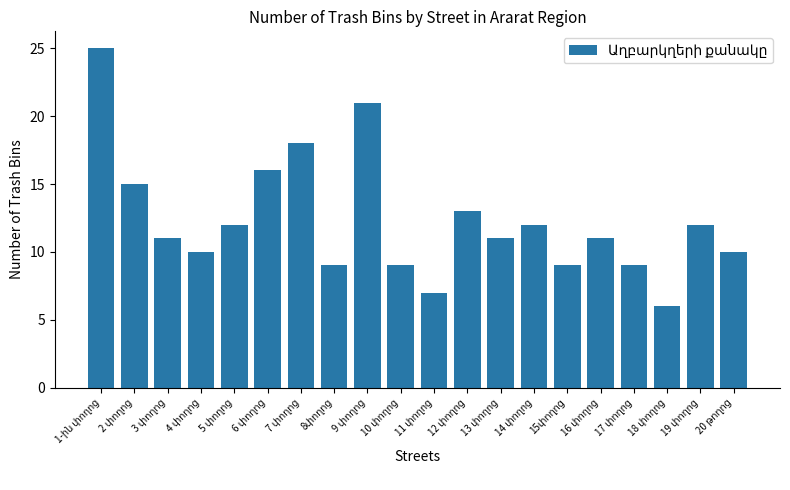

How many data points does each series have?

20